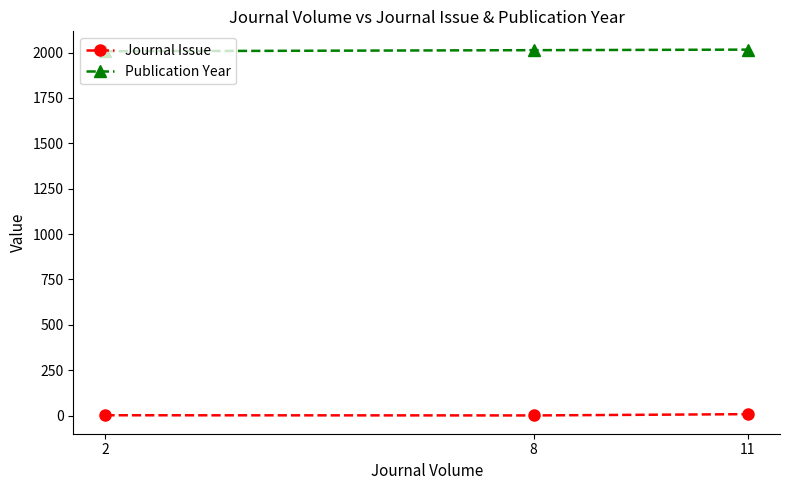

What is the average value of the Journal Issue series?

4